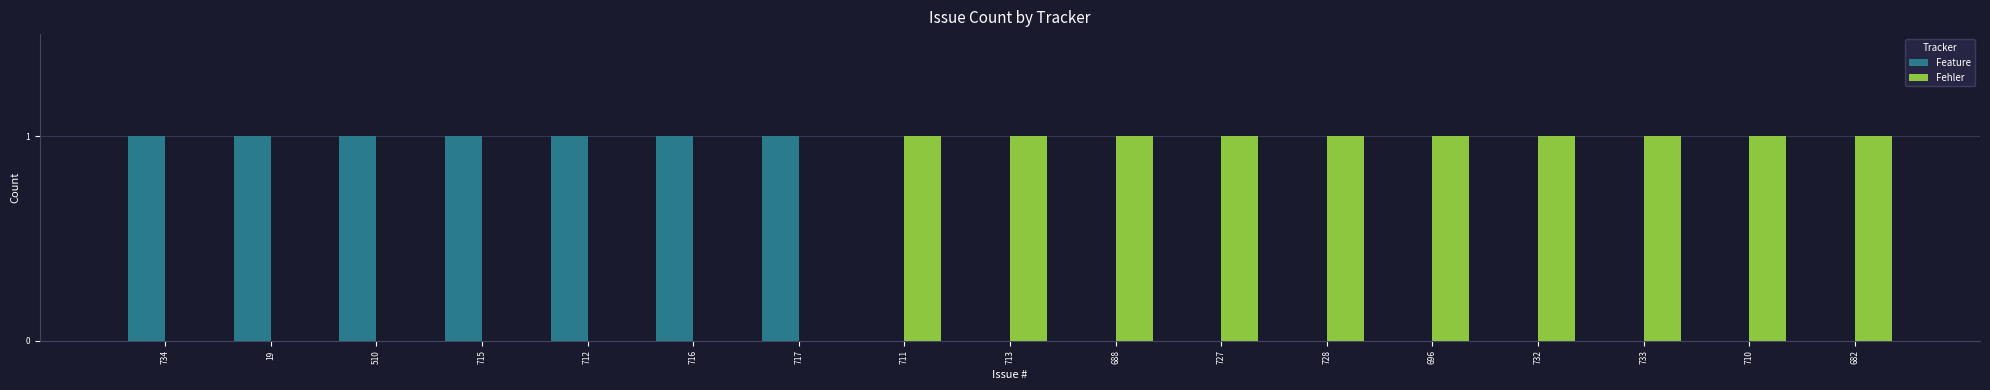

True or false: Fehler has a value of -1 at 19.

False